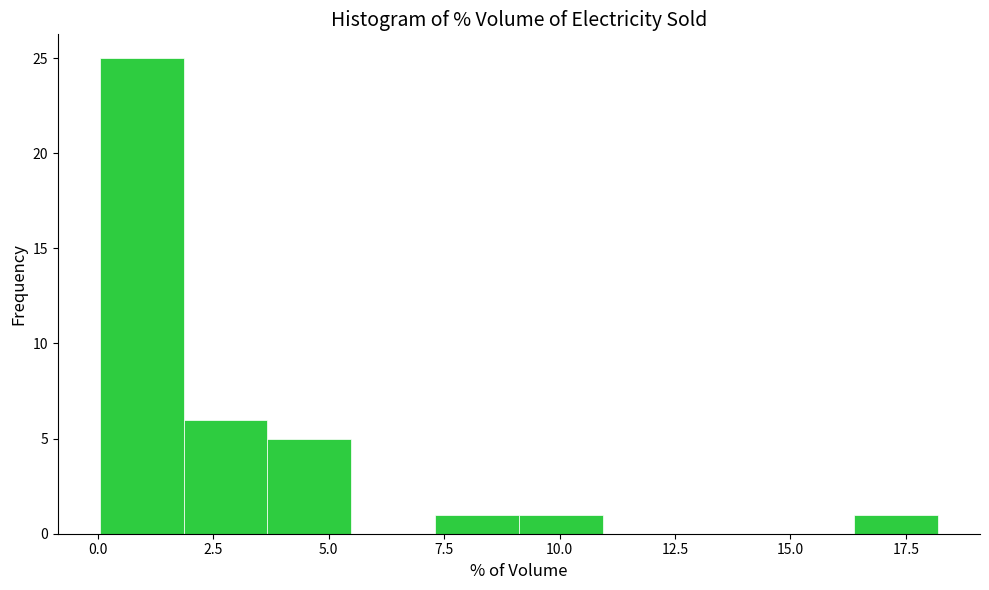

Read against the x-axis, roughly where is the centre of the tallest bar?

1.0